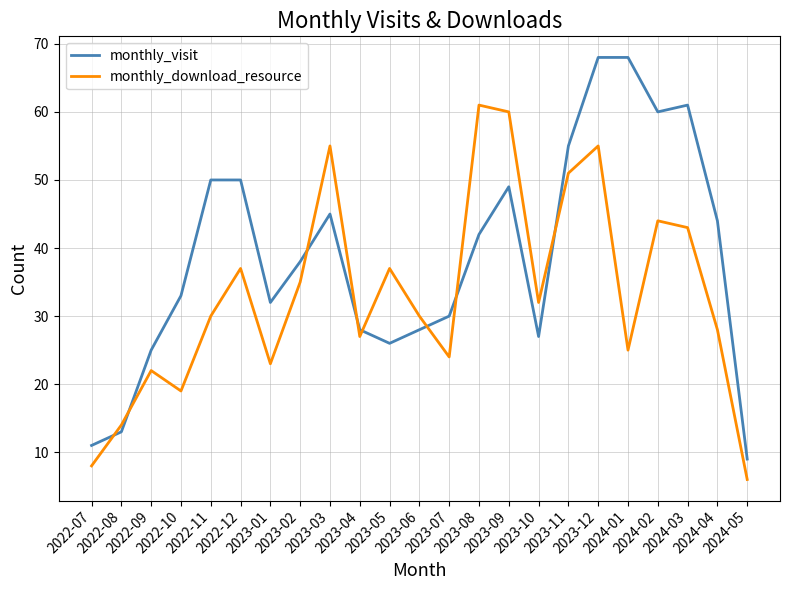

Where does the monthly_visit series first go above 38?

2022-11